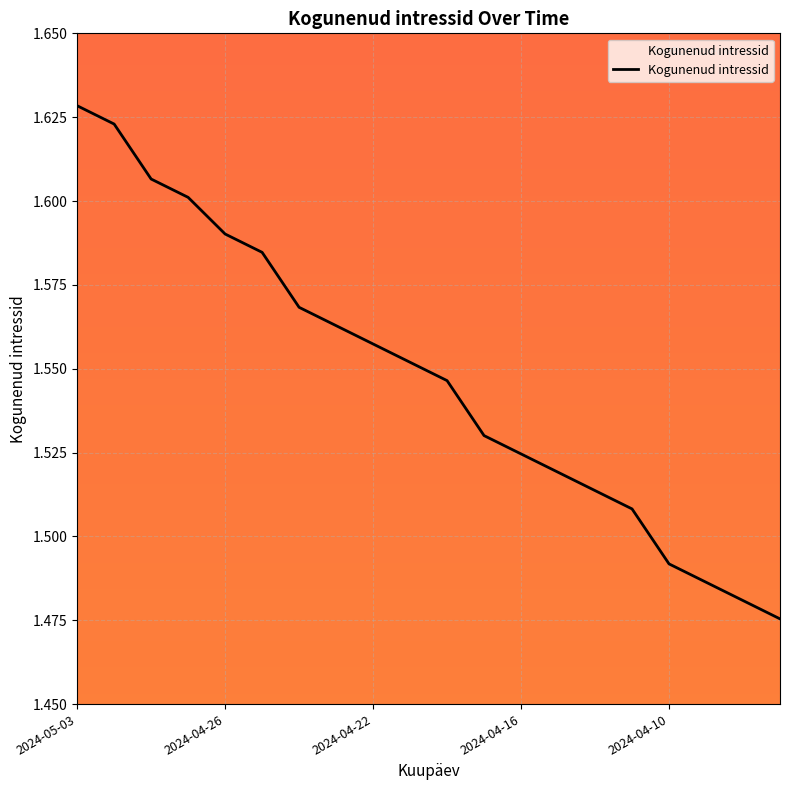

What is the maximum value shown in the chart?

1.6